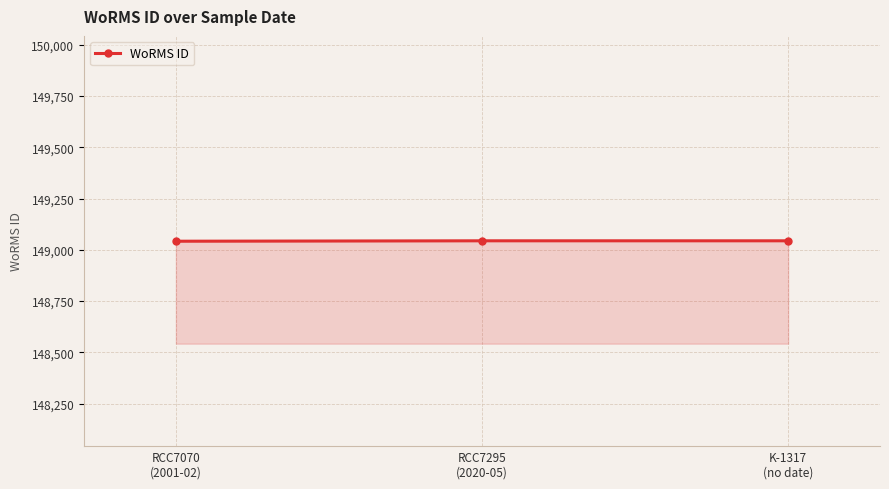

What is the average value?

149043